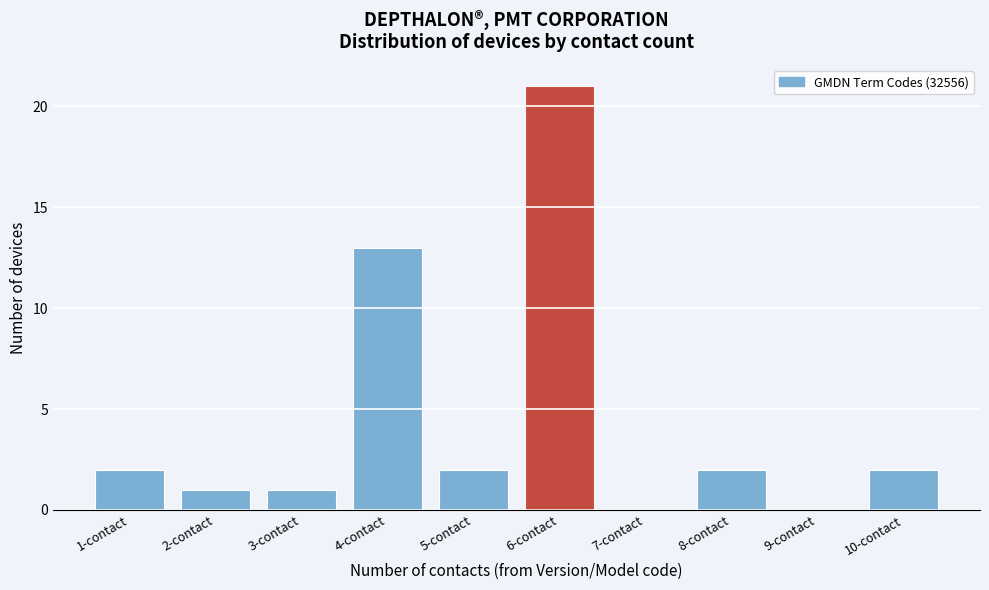

Reading right to left, what are all the values shown in this chart?

10-contact=2	9-contact=0	8-contact=2	7-contact=0	6-contact=21	5-contact=2	4-contact=13	3-contact=1	2-contact=1	1-contact=2